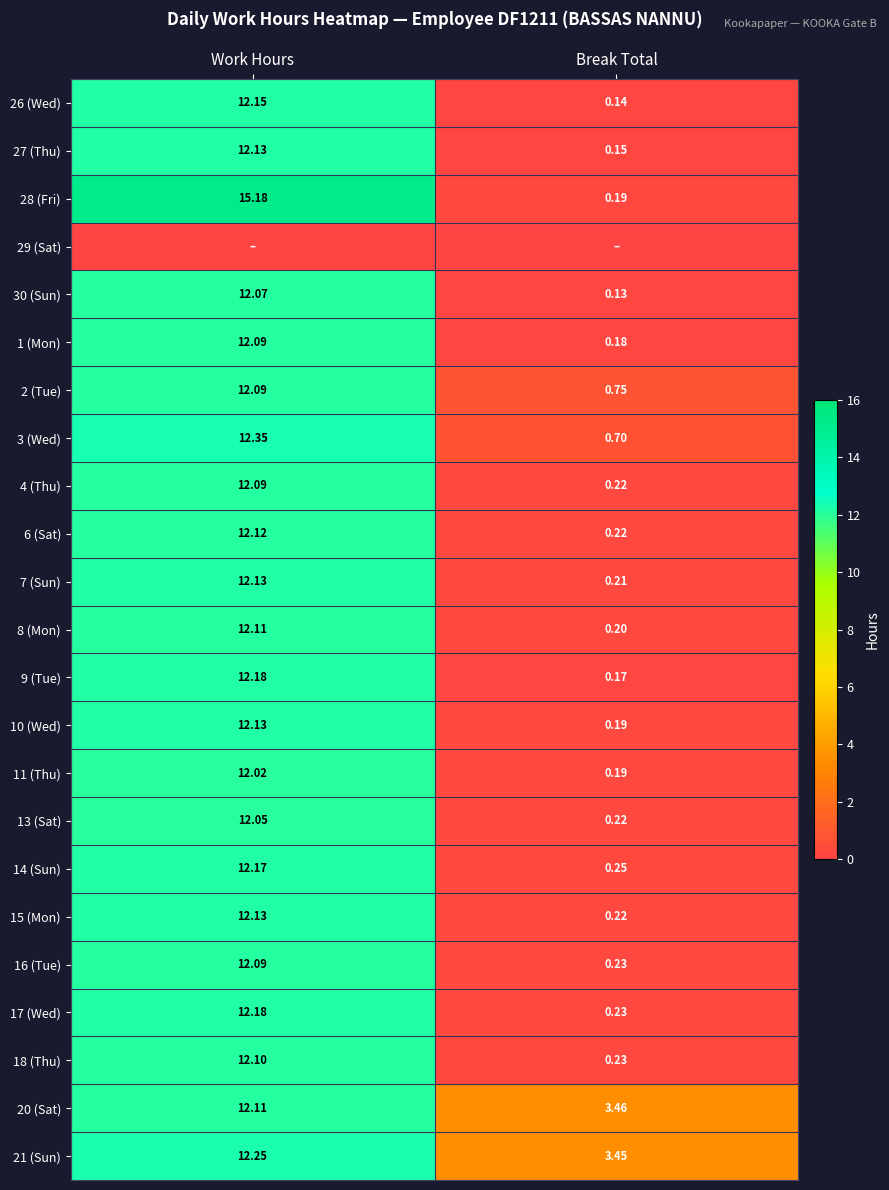

List the labels in order of 2 (Tue) value, largest first.

Work Hours, Break Total